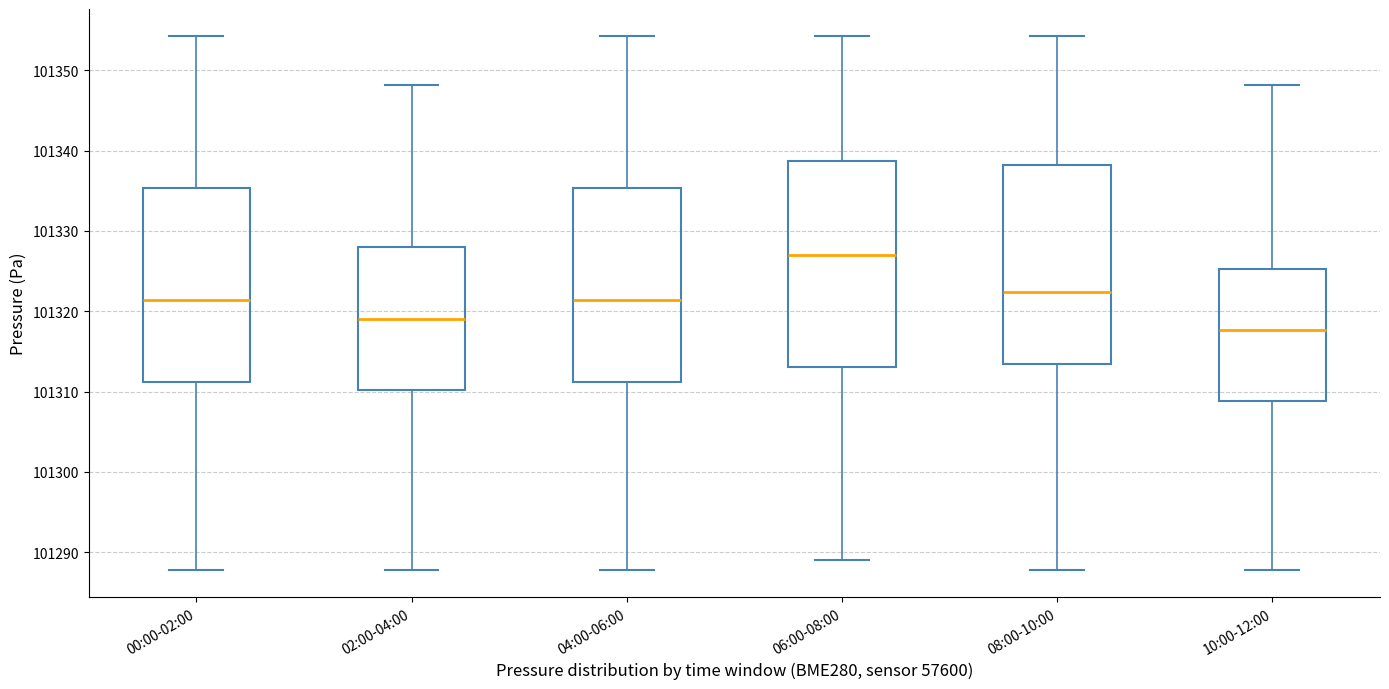

Reading left to right, transcribe this box plot: for each box, give where its median line is, the range the box spans, and where its two whiskers end, as read against the y-axis. The values are not printed on the chart, so give them approximately, as read against the axis.

00:00-02:00: median 101321, box 101311 to 101335, whiskers 101288 to 101354
02:00-04:00: median 101319, box 101310 to 101328, whiskers 101288 to 101348
04:00-06:00: median 101321, box 101311 to 101335, whiskers 101288 to 101354
06:00-08:00: median 101327, box 101313 to 101339, whiskers 101289 to 101354
08:00-10:00: median 101322, box 101313 to 101338, whiskers 101288 to 101354
10:00-12:00: median 101318, box 101309 to 101325, whiskers 101288 to 101348